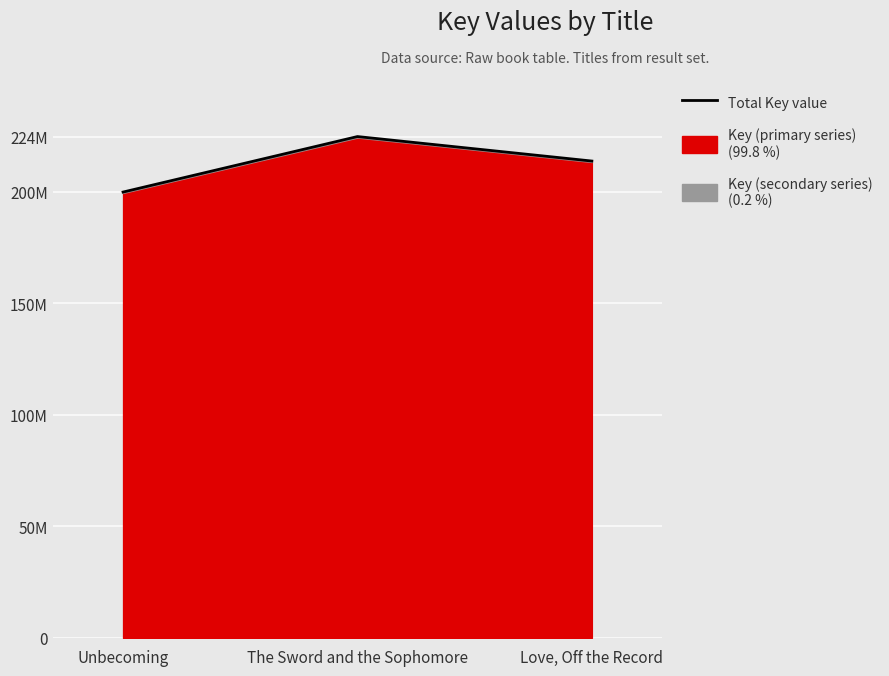

What is the greatest value displayed?

224656528